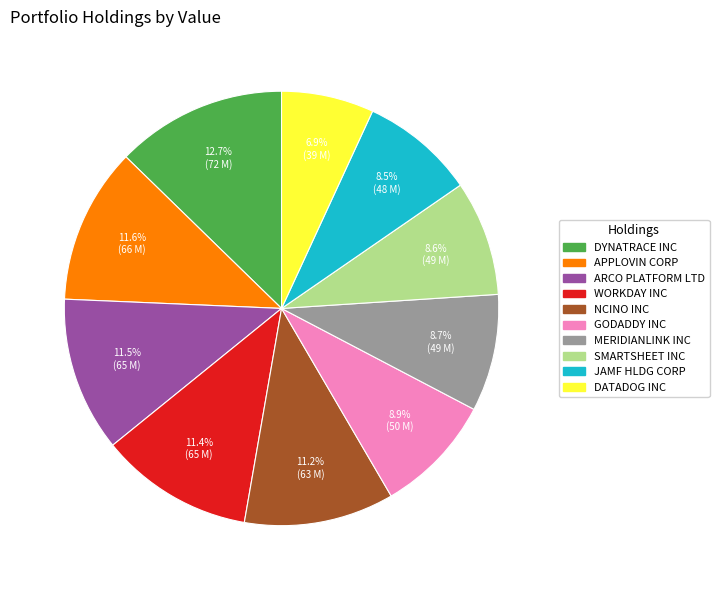

True or false: NCINO INC accounts for 1% of the total.

False